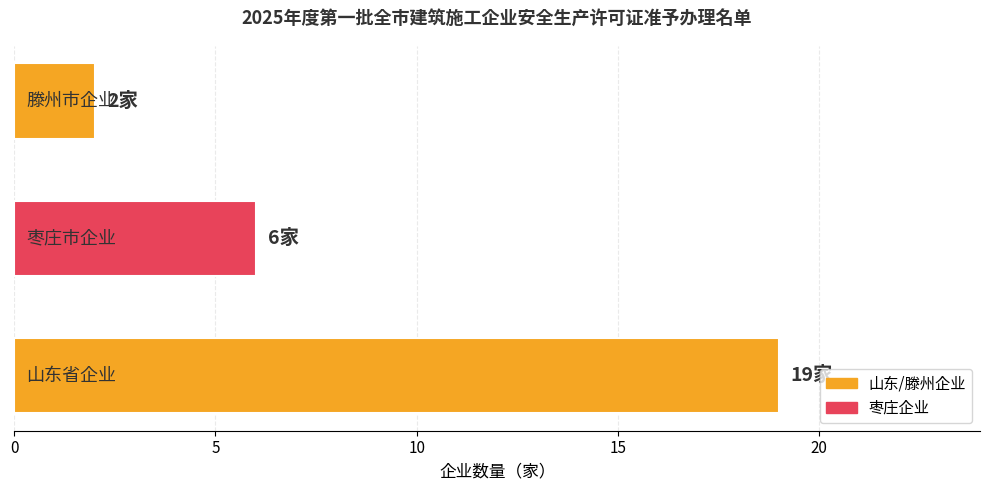

What is the greatest value displayed?

19